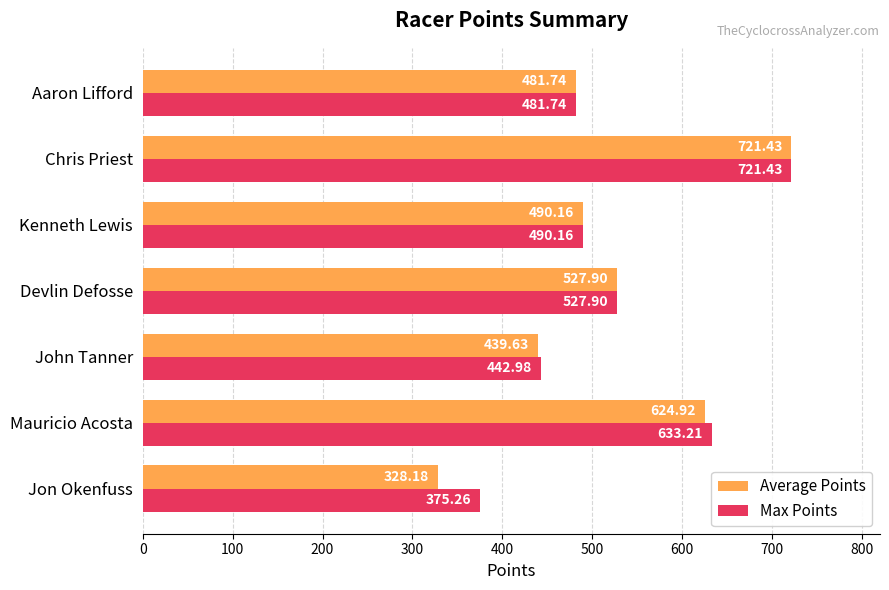

At which label is Max Points closest to 548?

Devlin Defosse